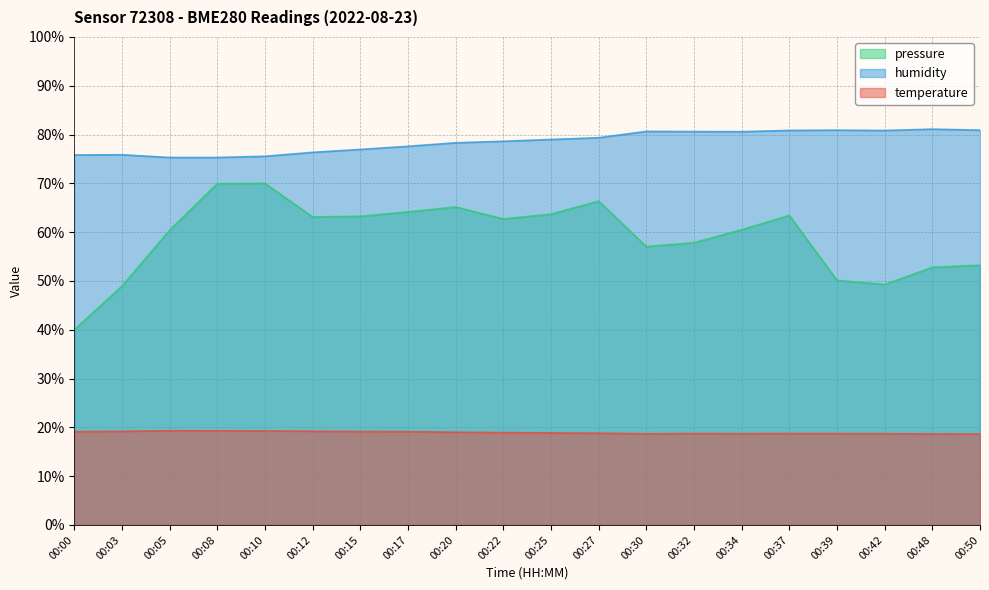

Which category has the lowest value in the temperature series?

00:50